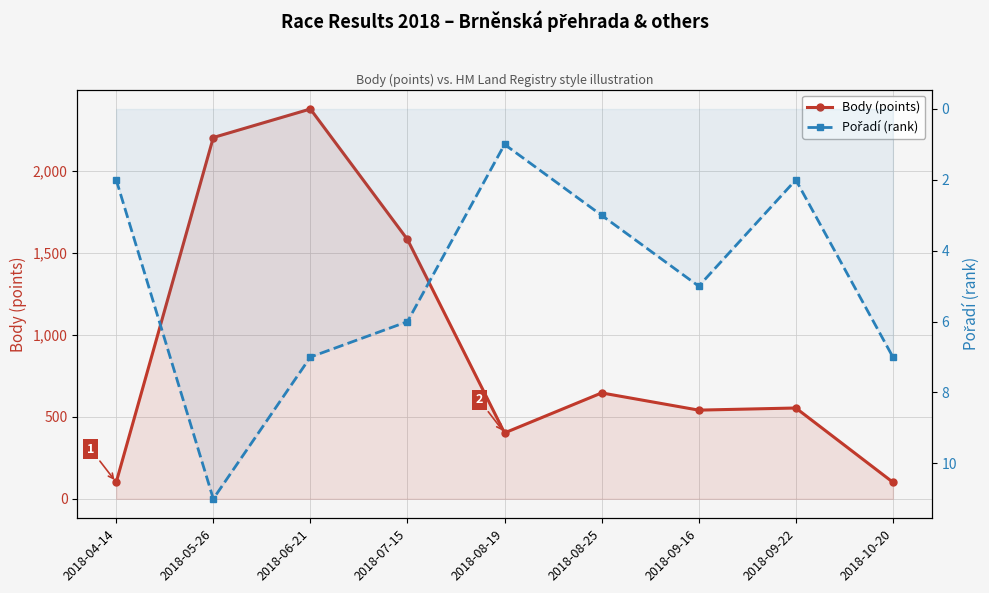

Reading left to right, list all the values displayed in this chart.

Body (points): 2018-04-14=101	2018-05-26=2204	2018-06-21=2378	2018-07-15=1582	2018-08-19=402	2018-08-25=646	2018-09-16=541	2018-09-22=554	2018-10-20=101
Pořadí (rank): 2018-04-14=2	2018-05-26=11	2018-06-21=7	2018-07-15=6	2018-08-19=1	2018-08-25=3	2018-09-16=5	2018-09-22=2	2018-10-20=7